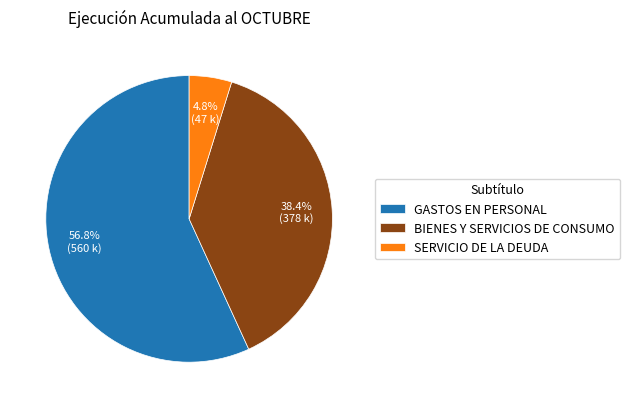

Is it true that SERVICIO DE LA DEUDA is 5% of the pie?

True